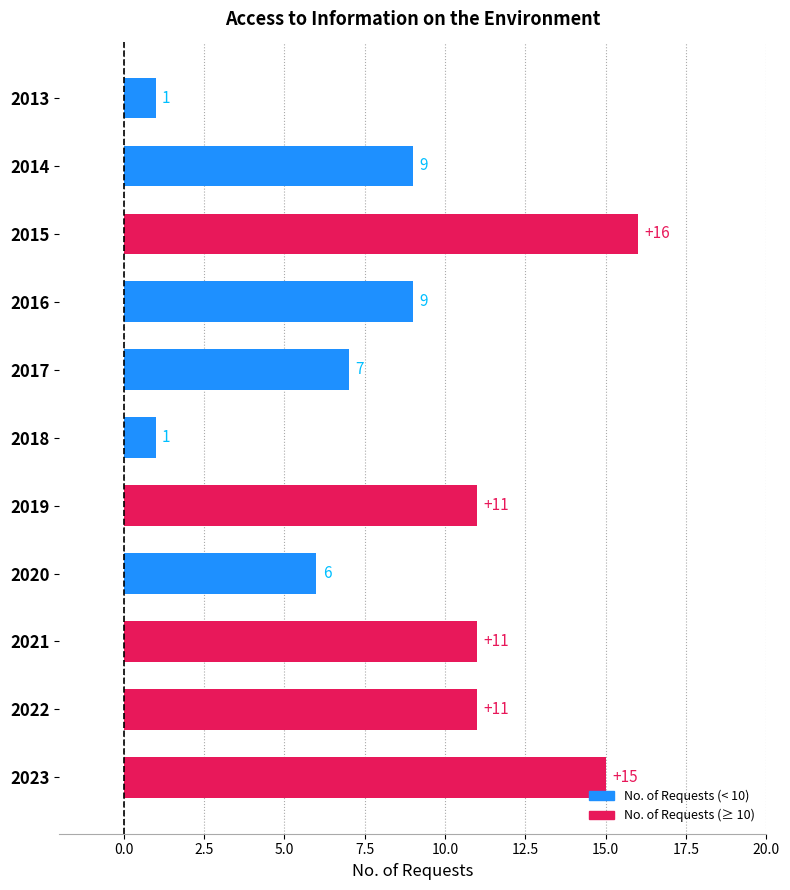

What is the sum of all values?

97